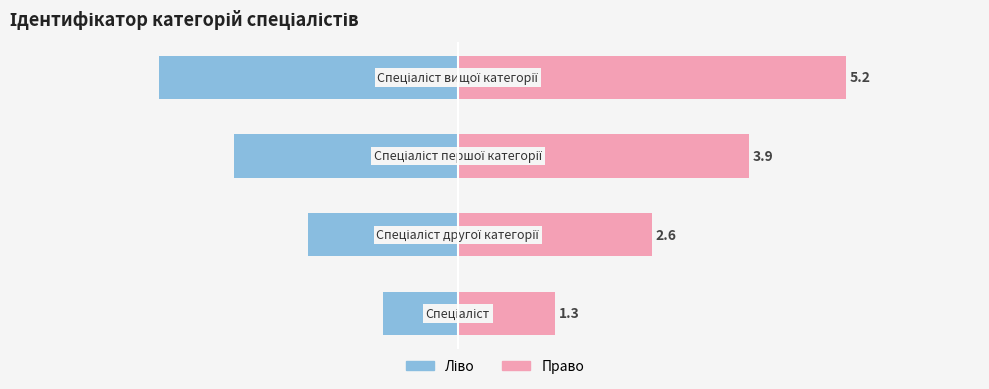

Rank the series by their maximum value, from lowest to highest.

Ідентифікатор (ліво), Ідентифікатор (право)